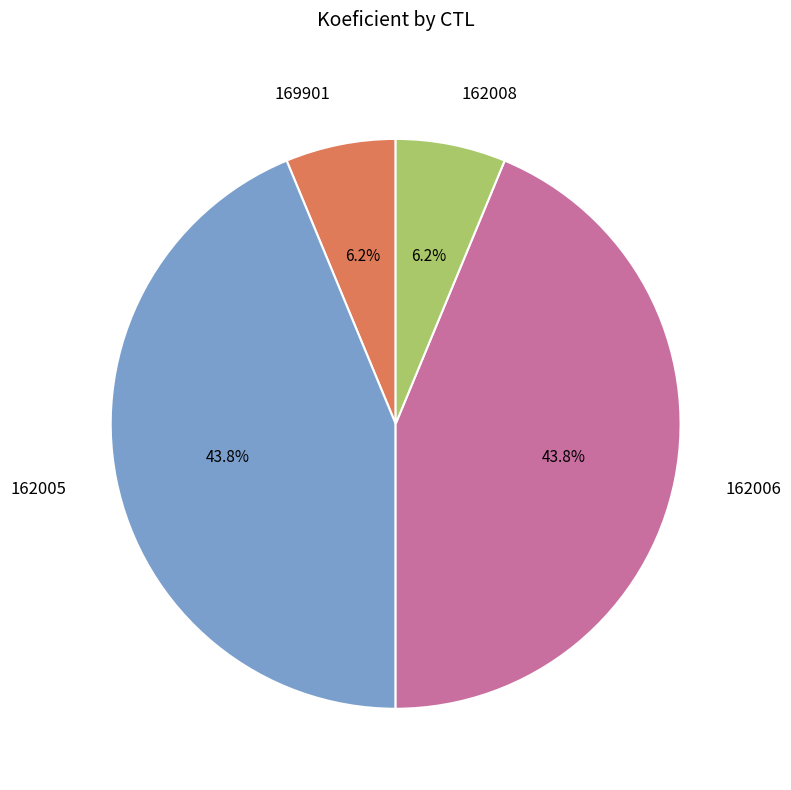

Do 162005 and 162006 together represent more than half of the pie?

Yes